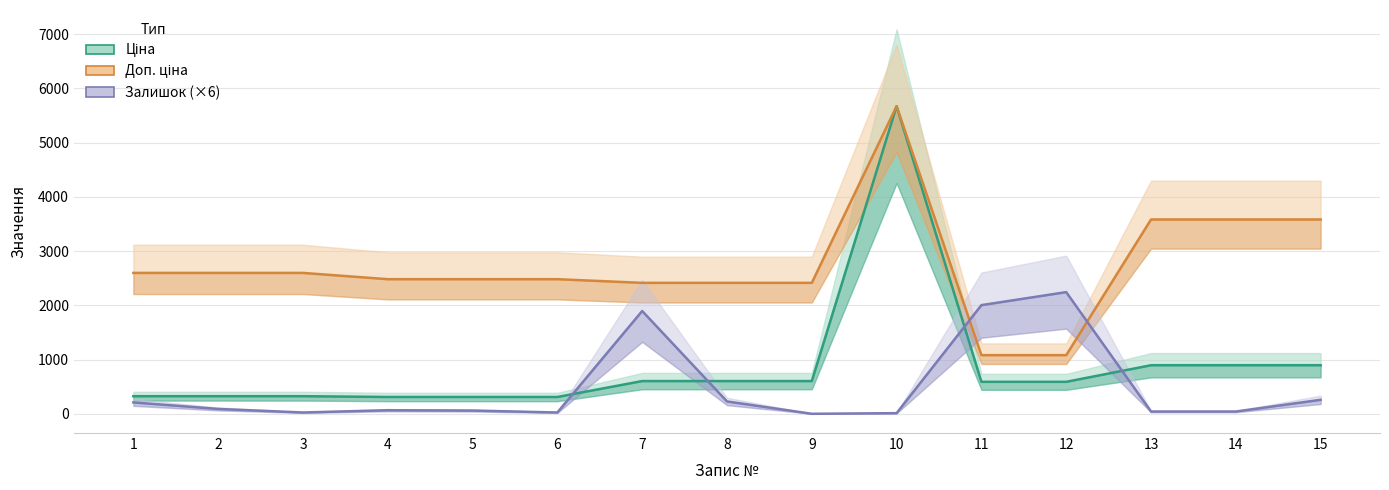

Where is the first local maximum for Ціна?

10